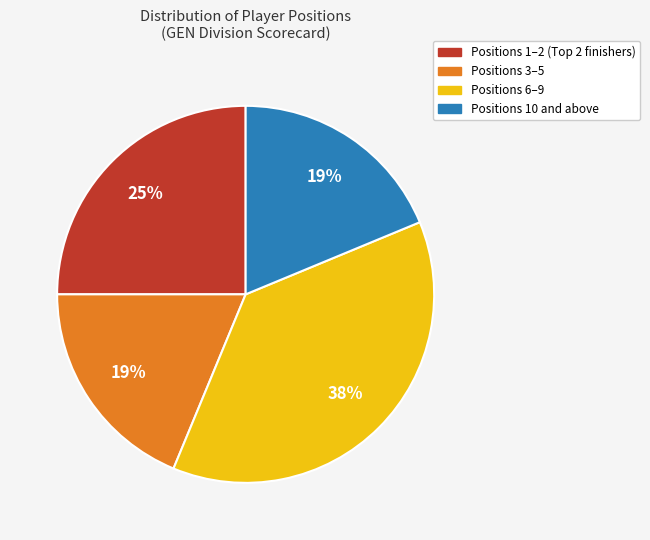

Is there any slice that represents more than half of the pie?

No